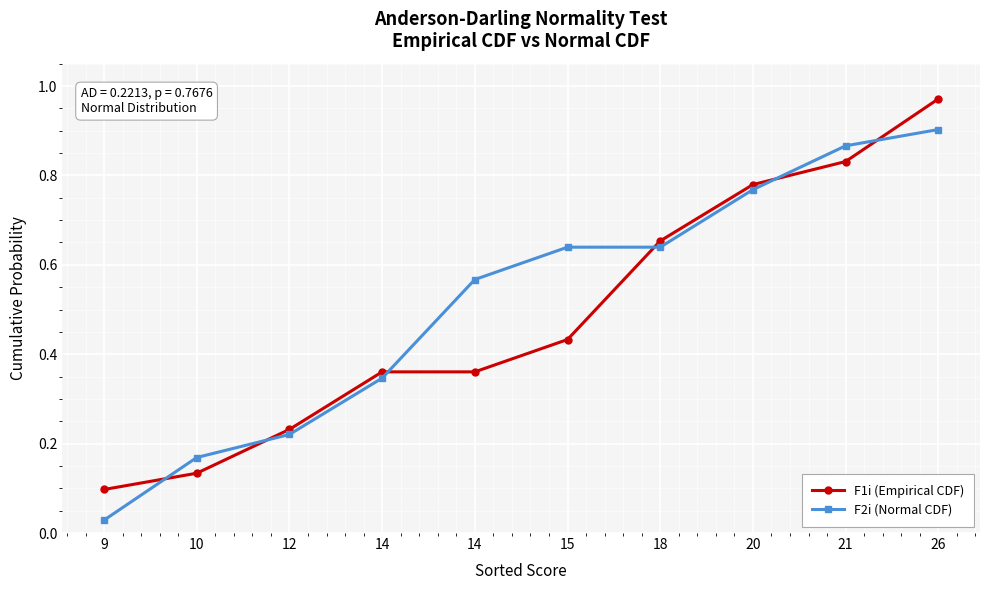

Rank the series by their average value, from lowest to highest.

F1i (Empirical CDF), F2i (Normal CDF)